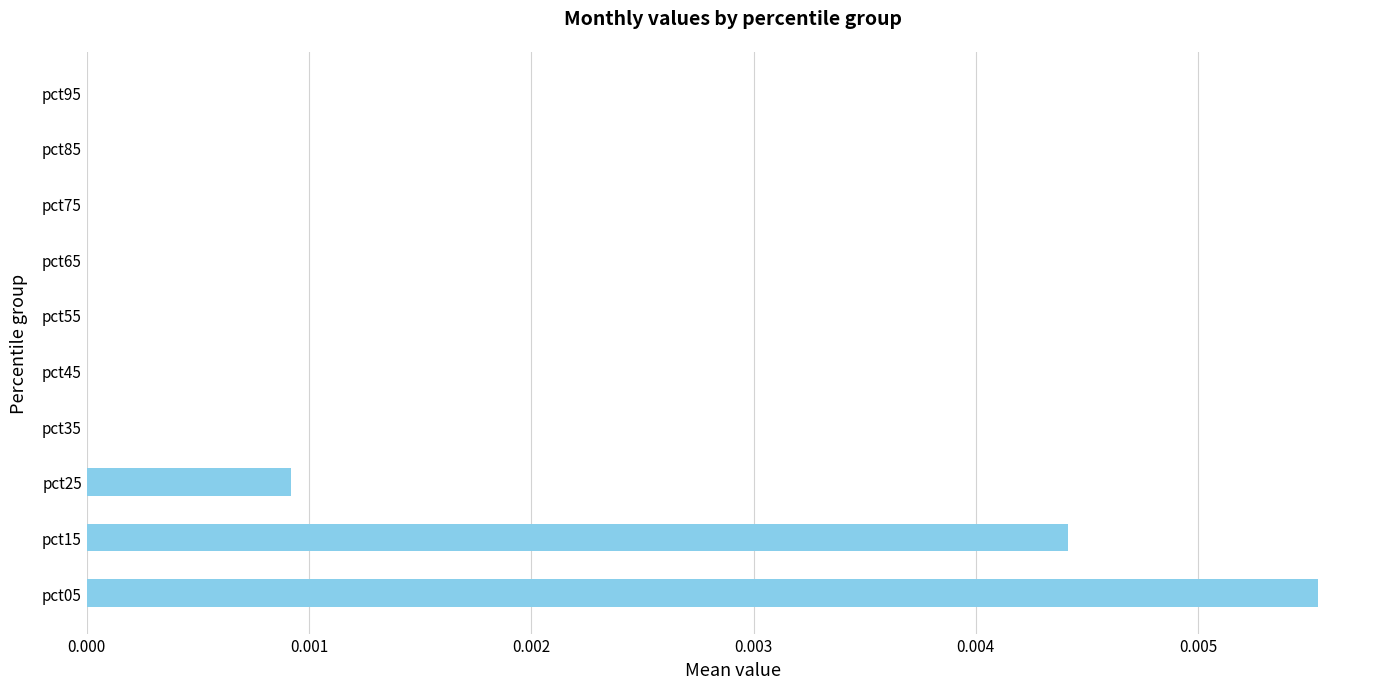

At which category does the chart reach its peak across all series?

pct05